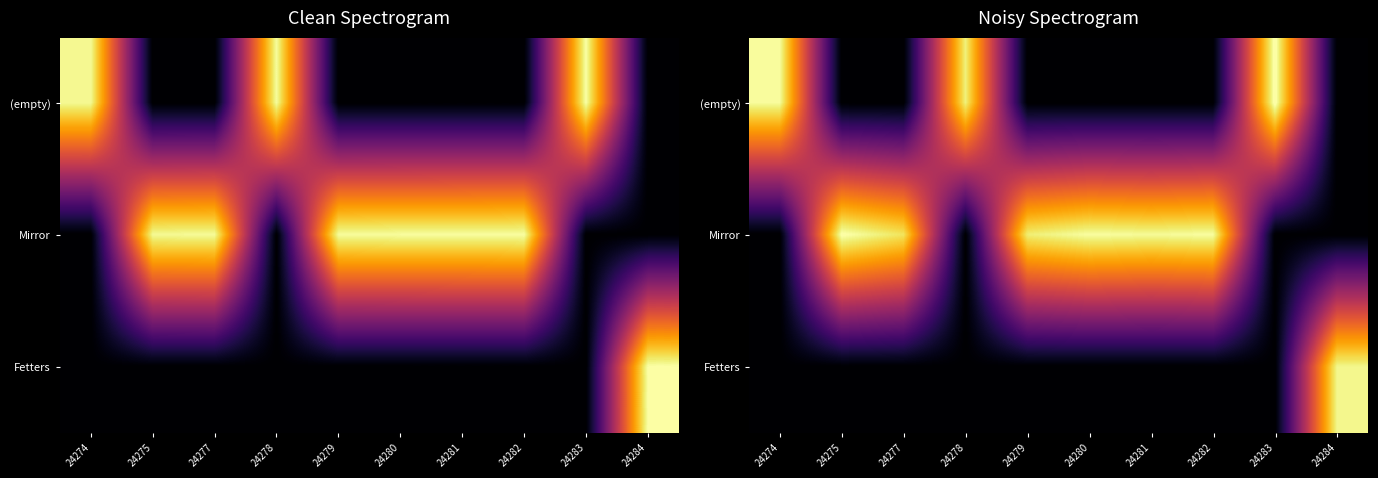

Is the value of Fetters at 24278 greater than the value of Mirror at 24283?

No